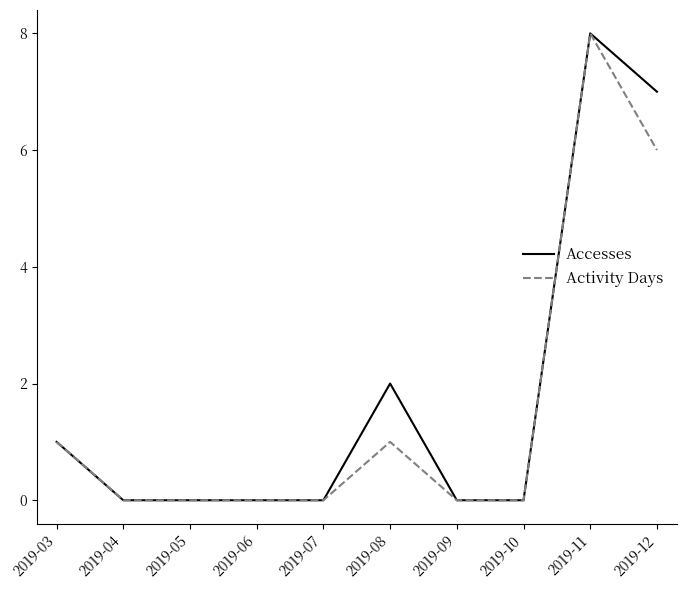

What is the sum of all Activity Days values?

16